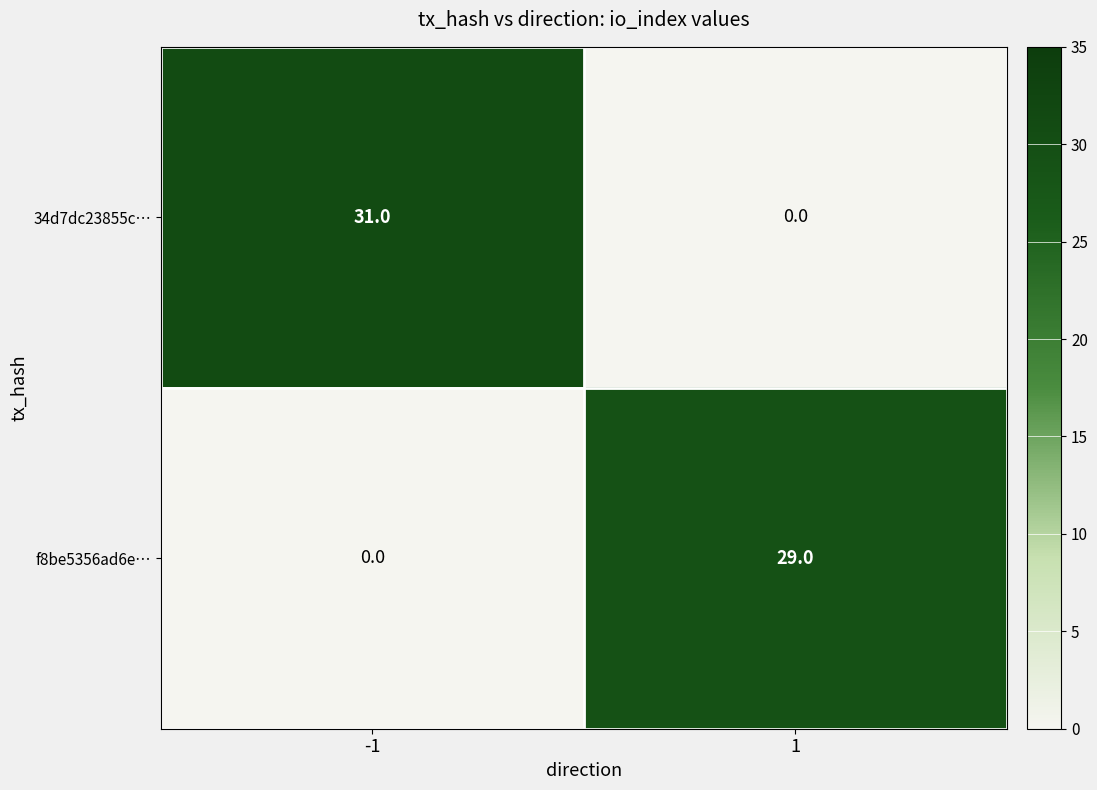

How many values in the f8be5356ad6e… series are below 29?

1